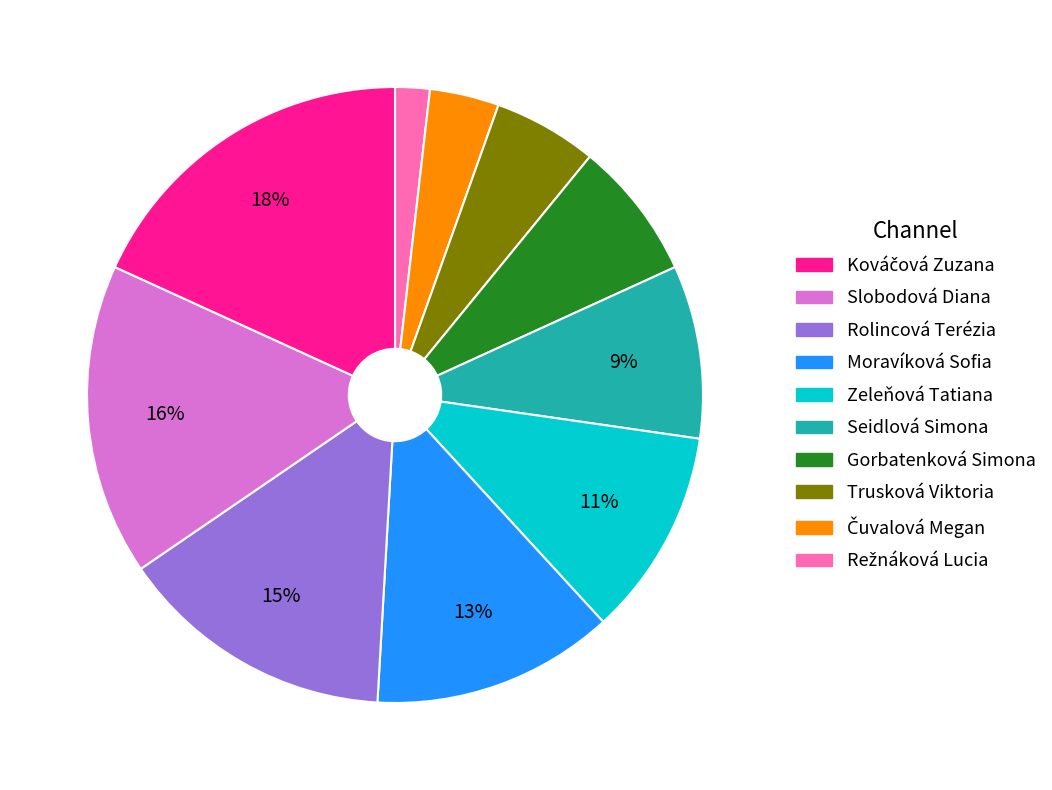

To the nearest percent, what is the difference between the largest and smallest slice percentages?

16%